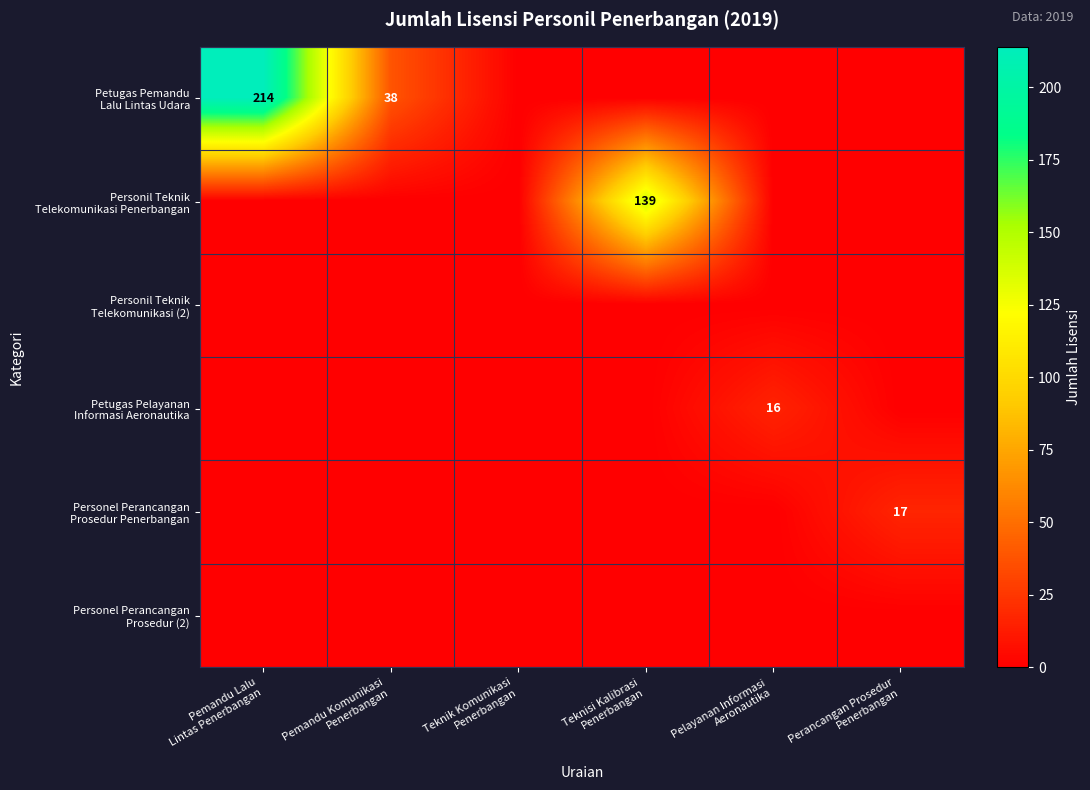

Rank the series at Perancangan Prosedur Penerbangan from lowest to highest value.

Petugas Pemandu Lalu Lintas Udara, Personil Teknik Telekomunikasi Penerbangan, Personil Teknik Telekomunikasi (2), Petugas Pelayanan Informasi Aeronautika, Personel Perancangan Prosedur (2), Personel Perancangan Prosedur Penerbangan